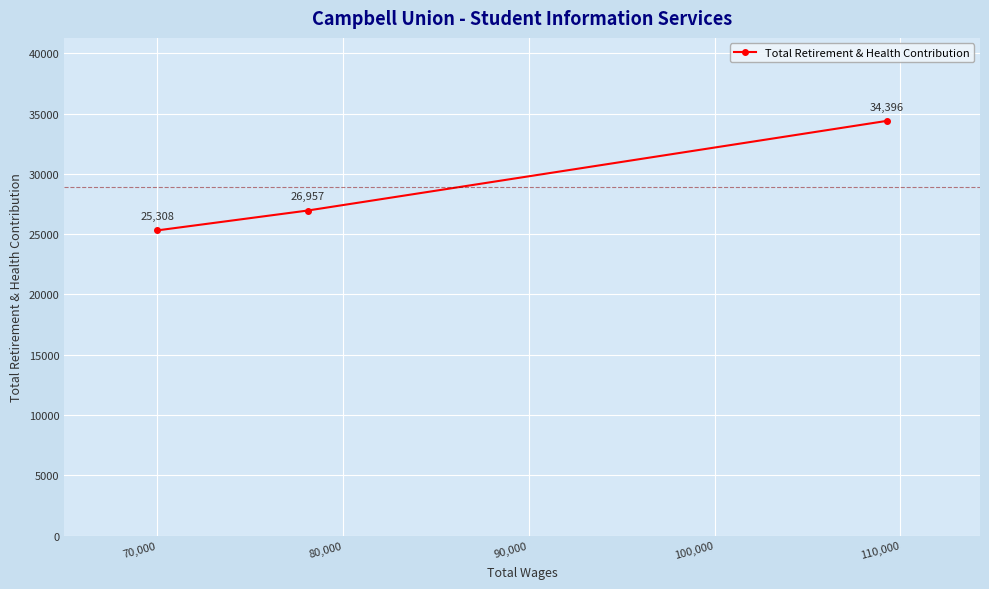

Count the values in the range 25308 to 34396.

3